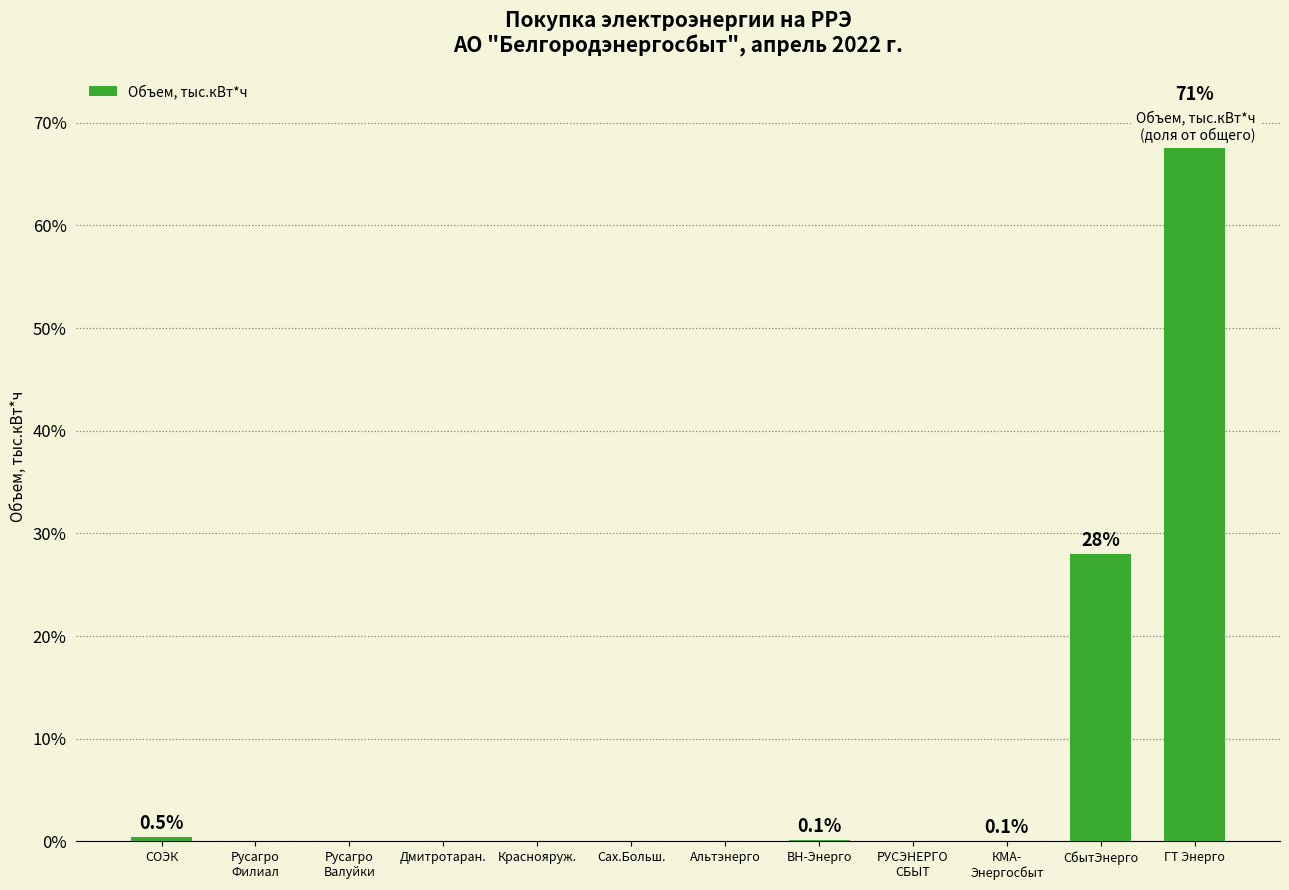

Count the number of data series in this chart.

1